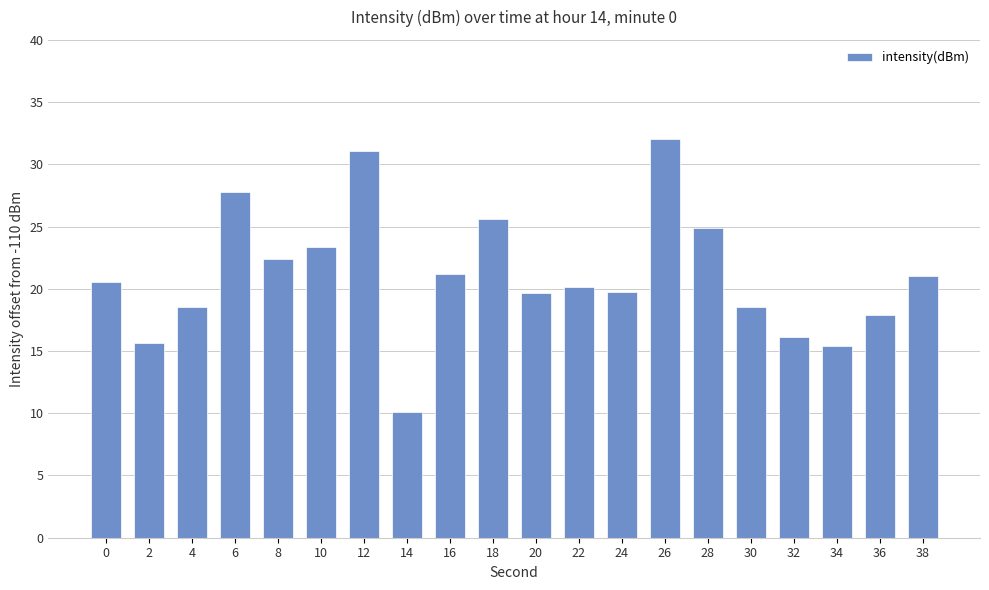

What is the value of the 20th bar from the left?

21.1